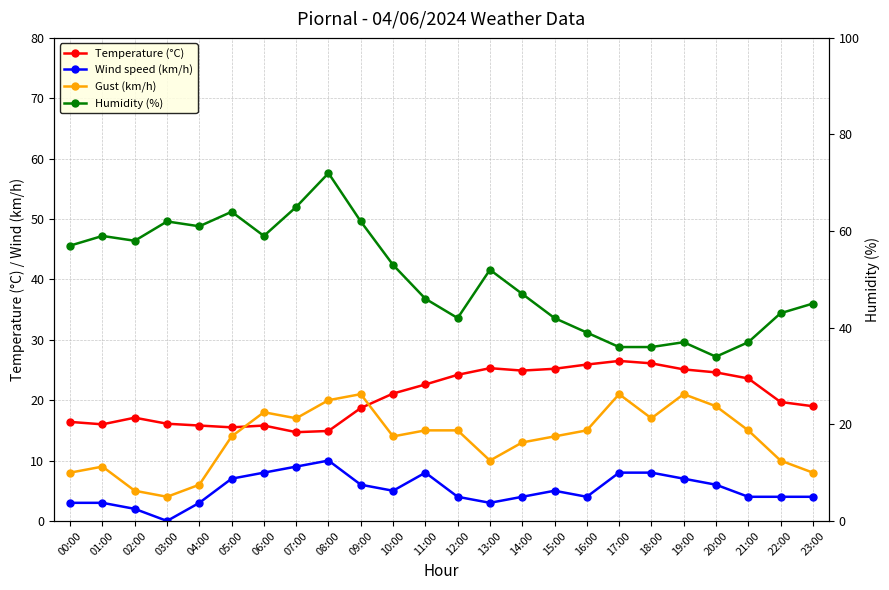

What is the difference between the second highest and second lowest values in the Humidity (%) series?

29.0